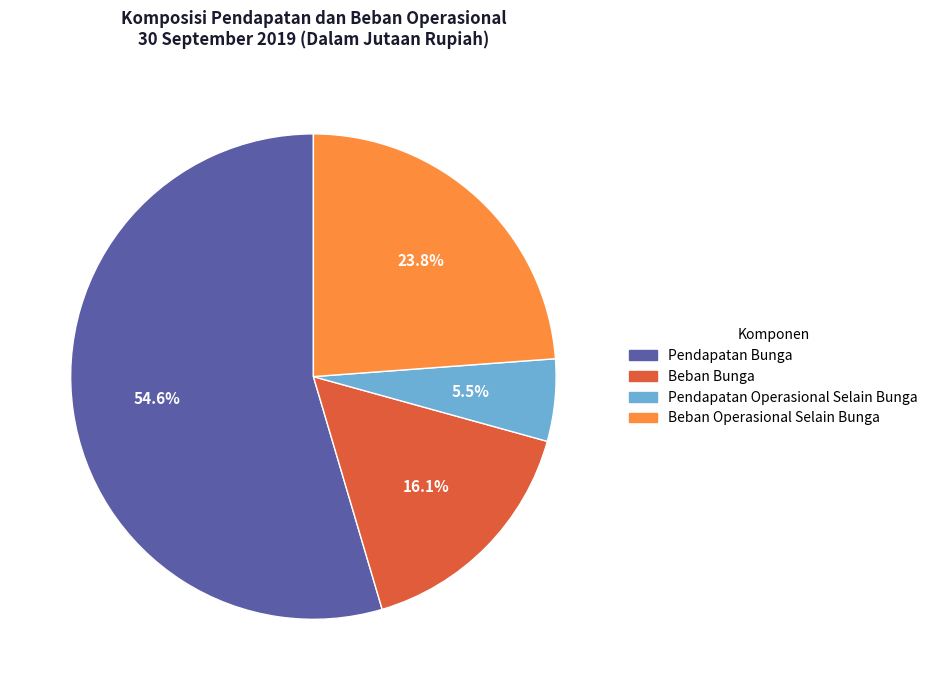

Approximately how many times larger is the value at Pendapatan Operasional Selain Bunga compared to Beban Operasional Selain Bunga?

0.2